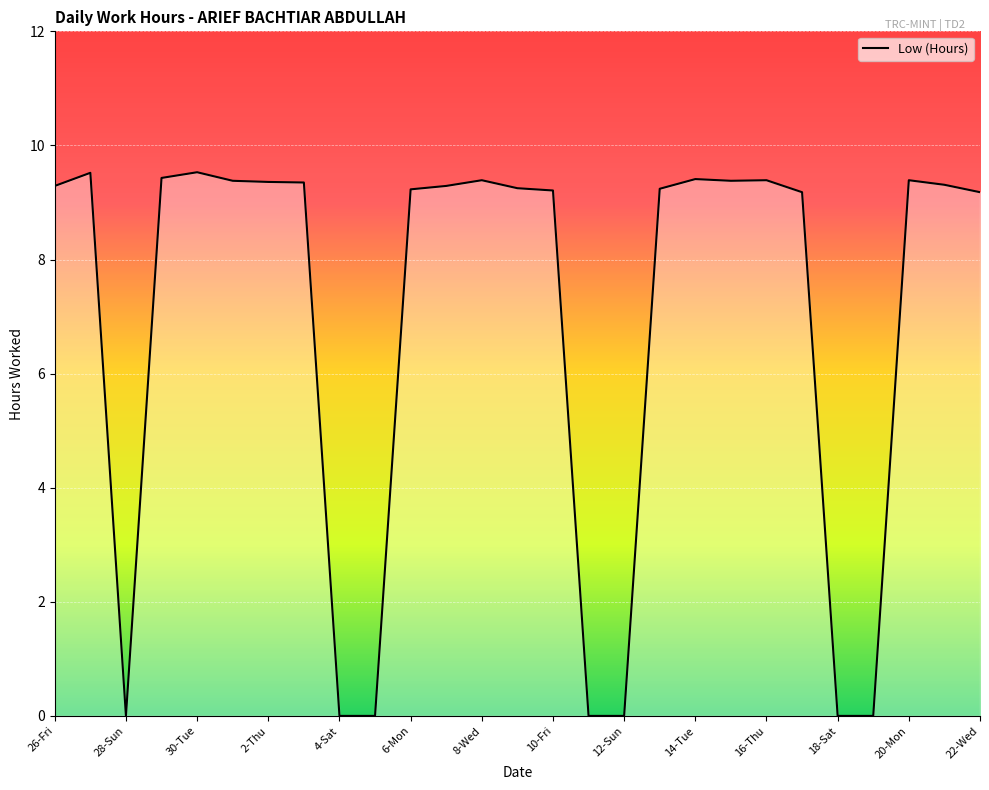

What is the greatest value displayed?

9.5